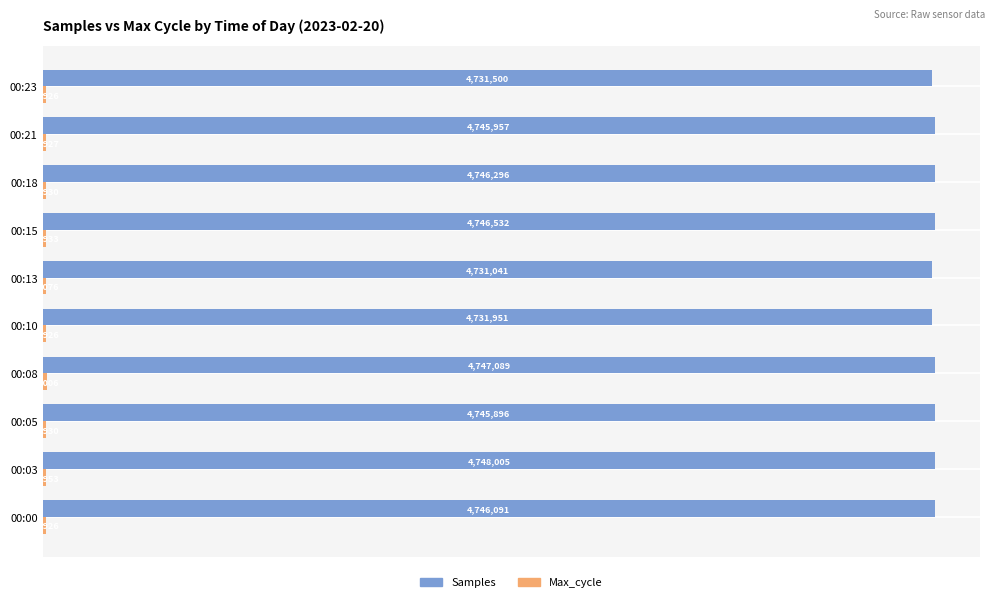

How many values in the Max_cycle series exceed 19930?

4